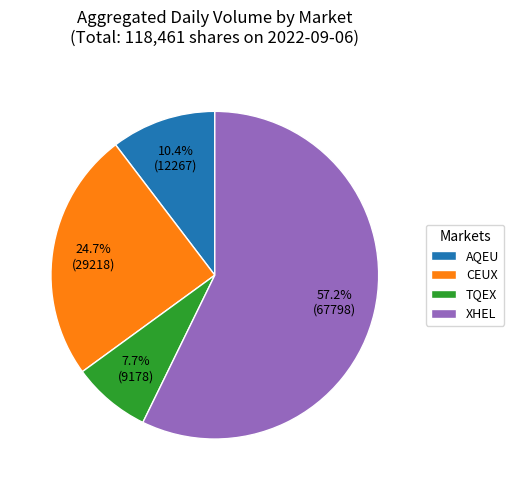

Does XHEL represent more than half of the total?

Yes